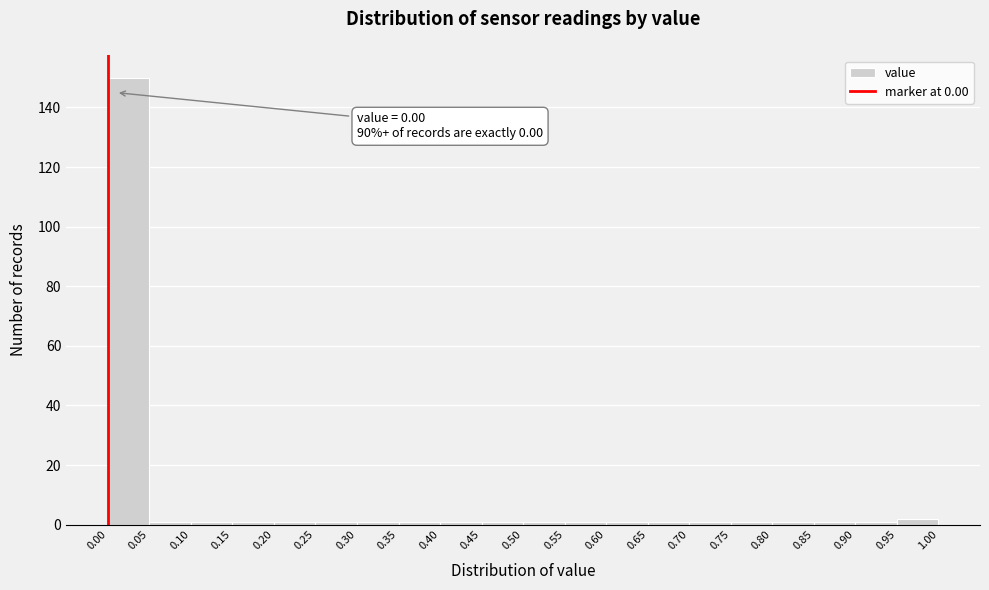

Which range on the x-axis has the tallest bar?

0.00 to 0.05